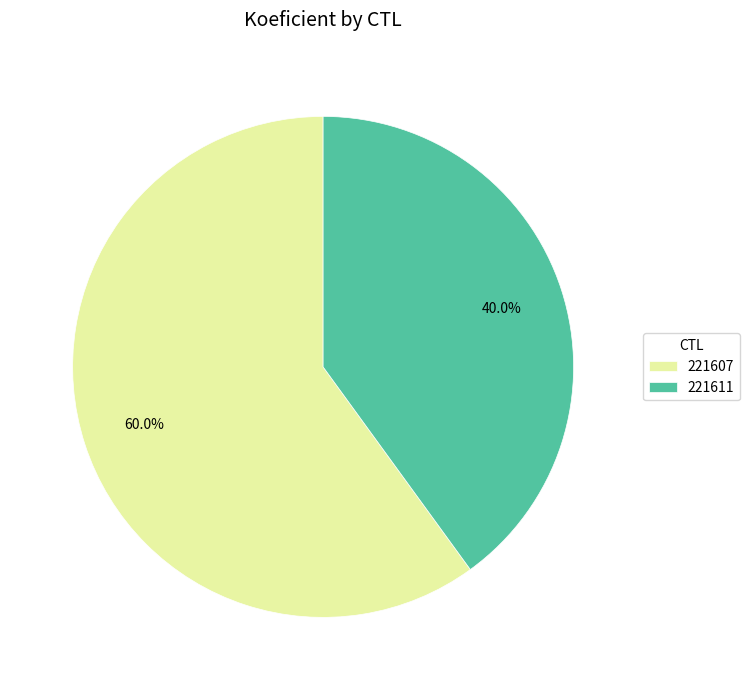

Is there any slice that represents more than half of the pie?

Yes